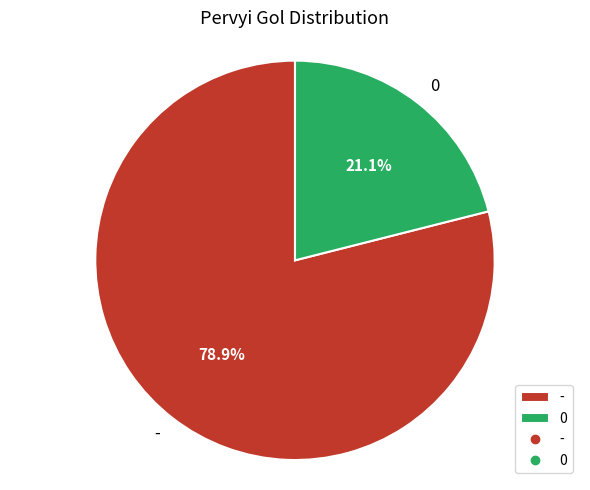

Do 0 and - together represent more than half of the pie?

Yes